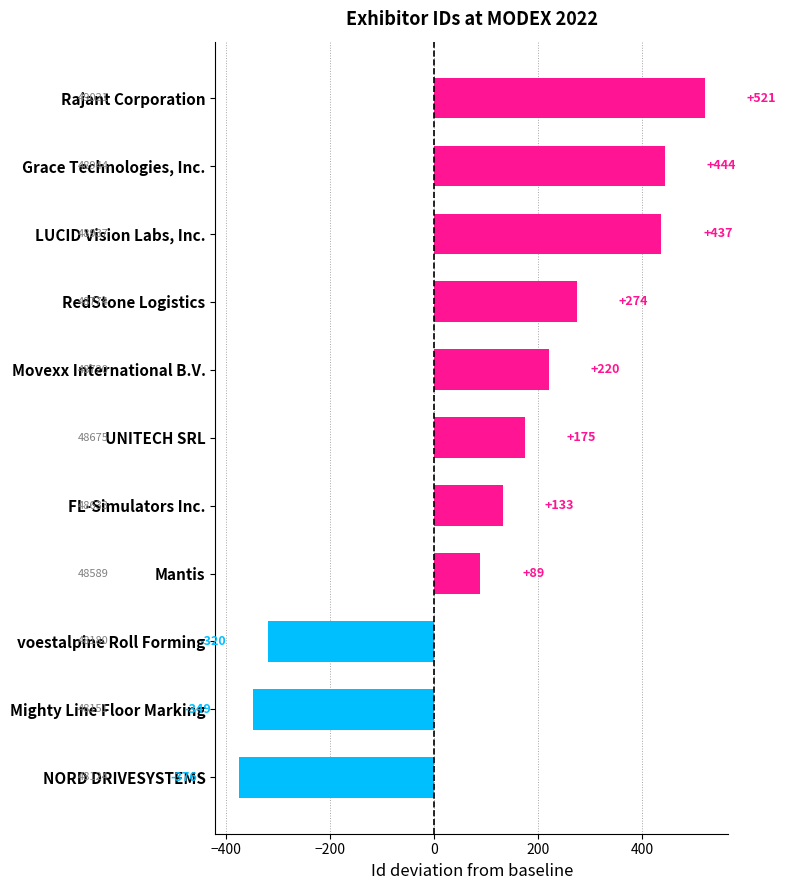

The value at Mantis is 119. True or false?

False